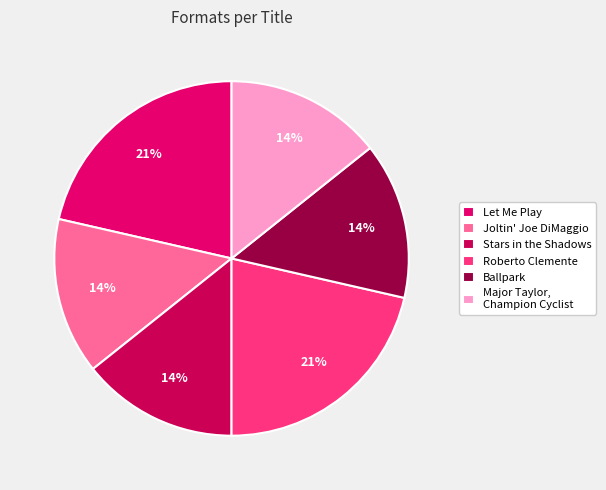

How many segments does this pie chart have?

6